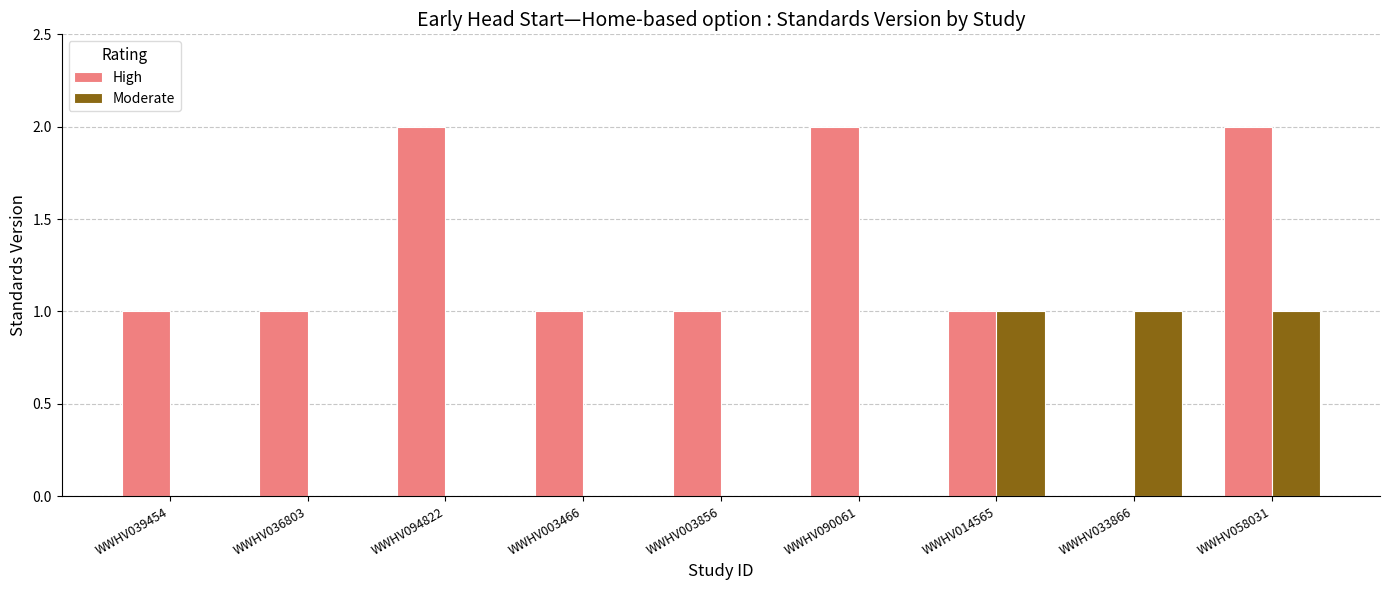

Which series changed the most between WWHV039454 and WWHV094822?

High